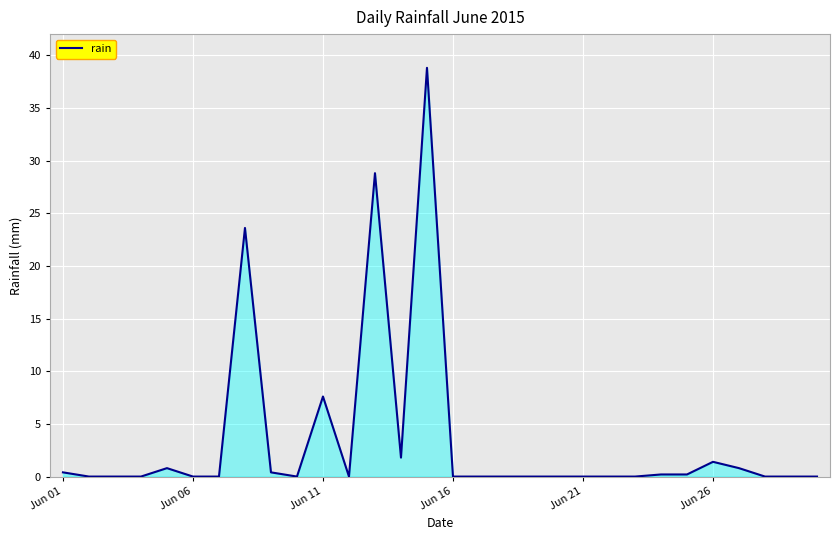

What is the difference between the maximum and minimum values?

38.8